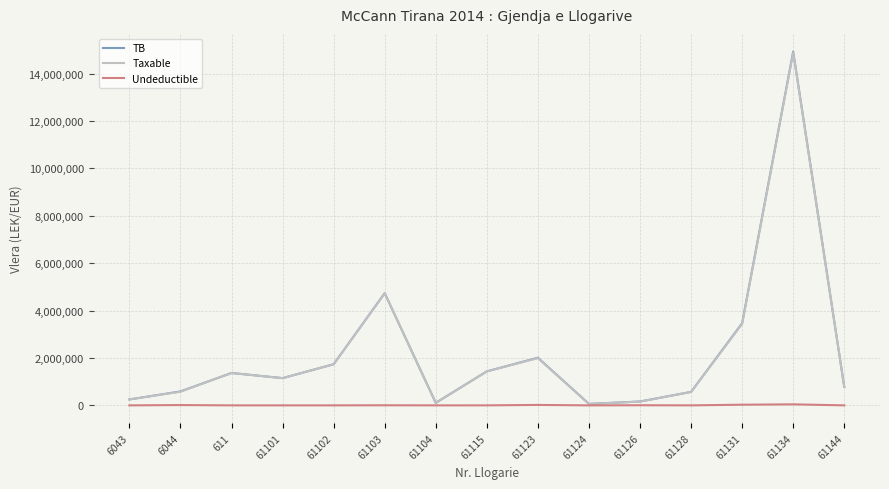

The value of TB at 61115 is 1434003.2. True or false?

True